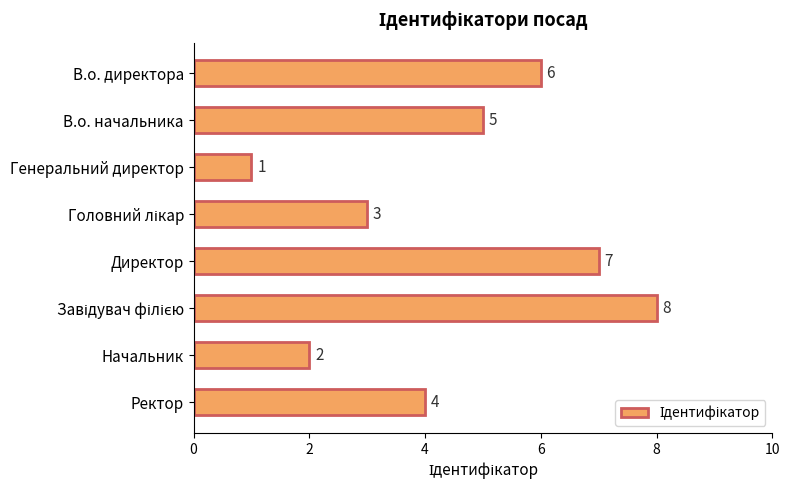

How many values are below 5?

4